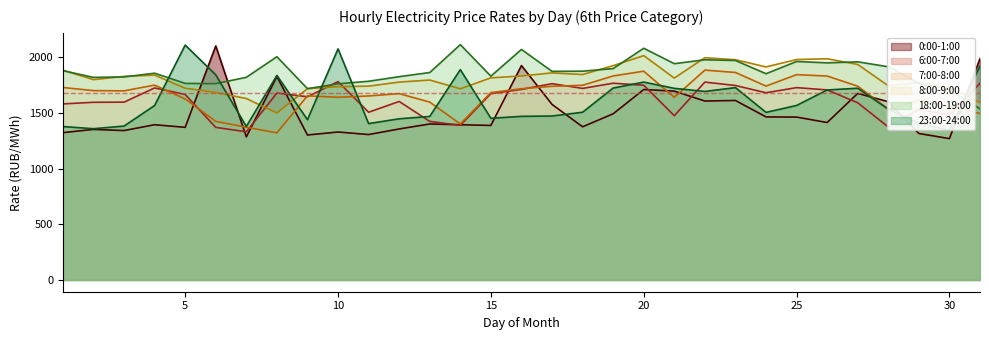

The value of 8:00-9:00 at 6 is 2195.3. True or false?

False